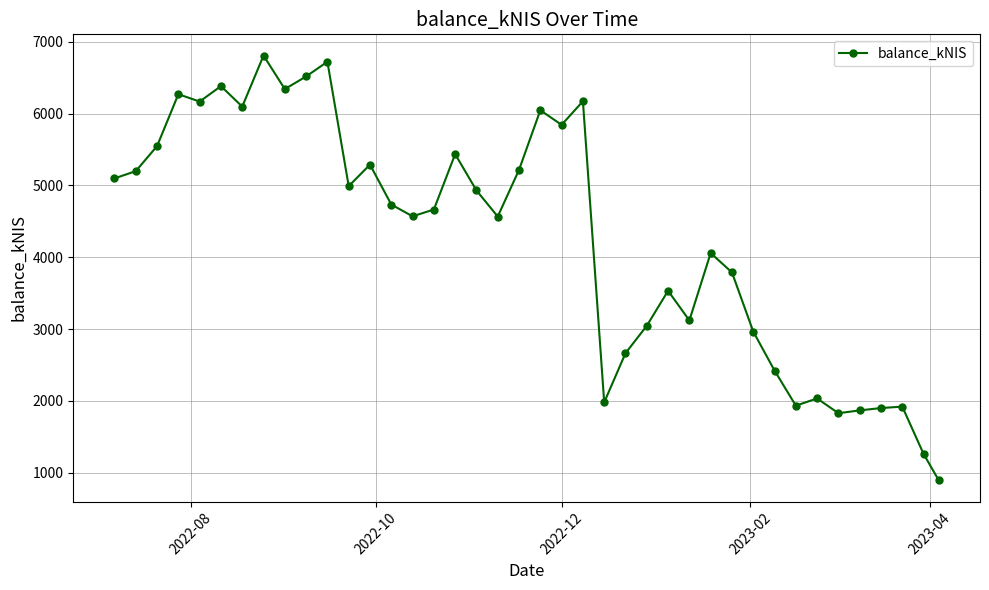

What is the maximum value shown in the chart?

6806.6